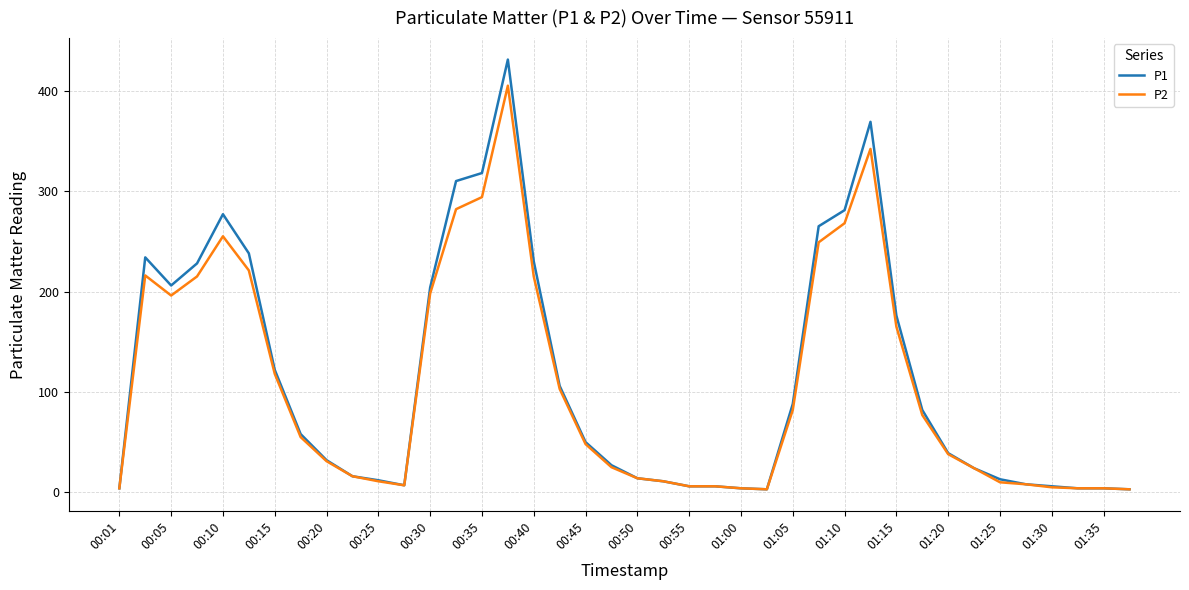

What is the maximum value shown in the chart?

431